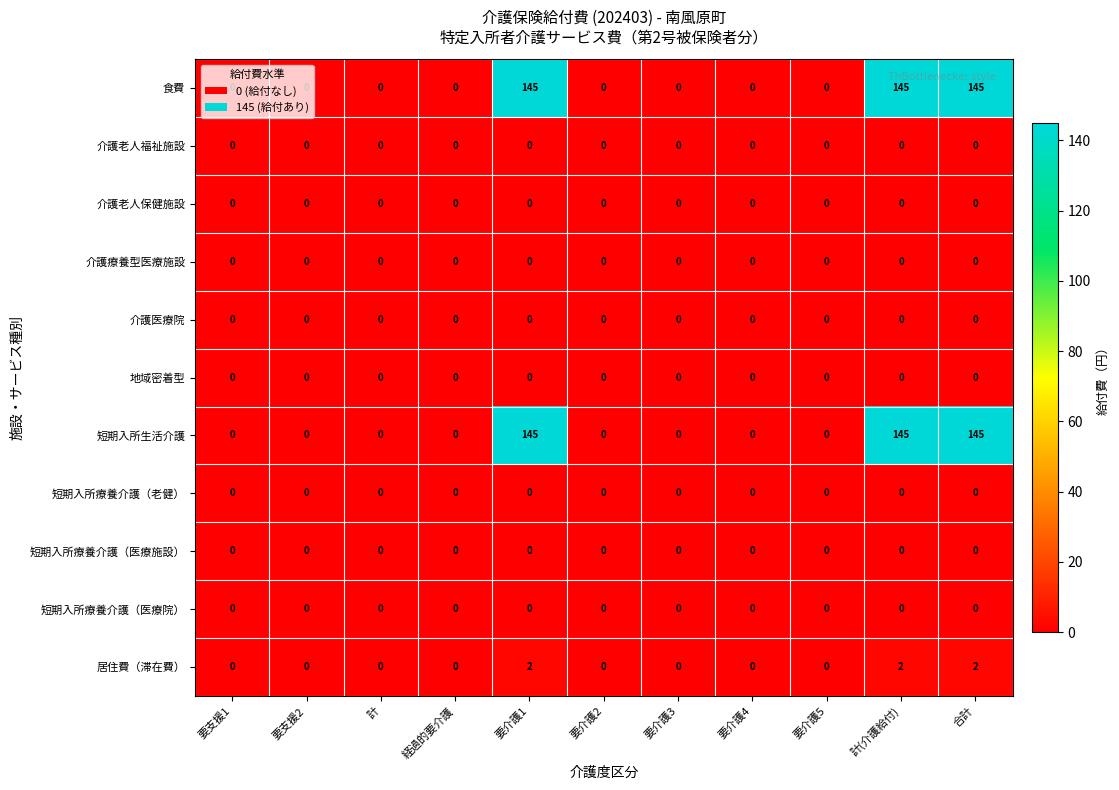

Count the 短期入所生活介護 values in the range 0 to 145.

11